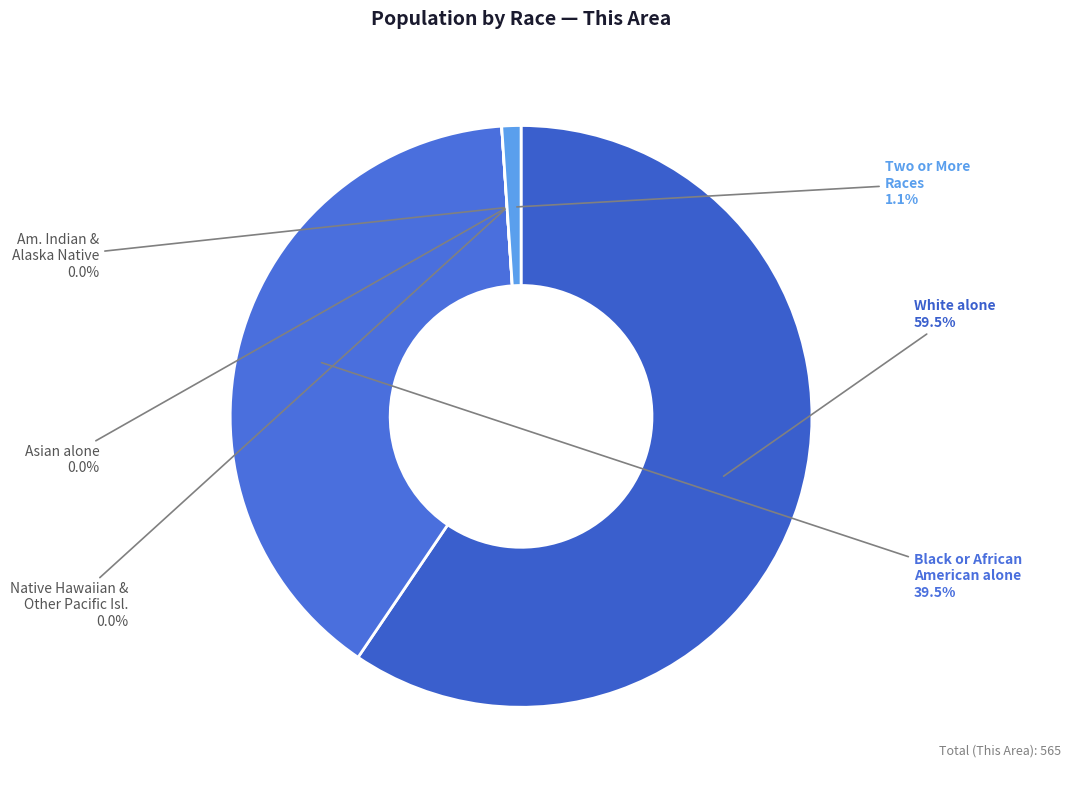

To the nearest percent, what is the combined percentage of Black or African American alone and Two or More Races?

41%